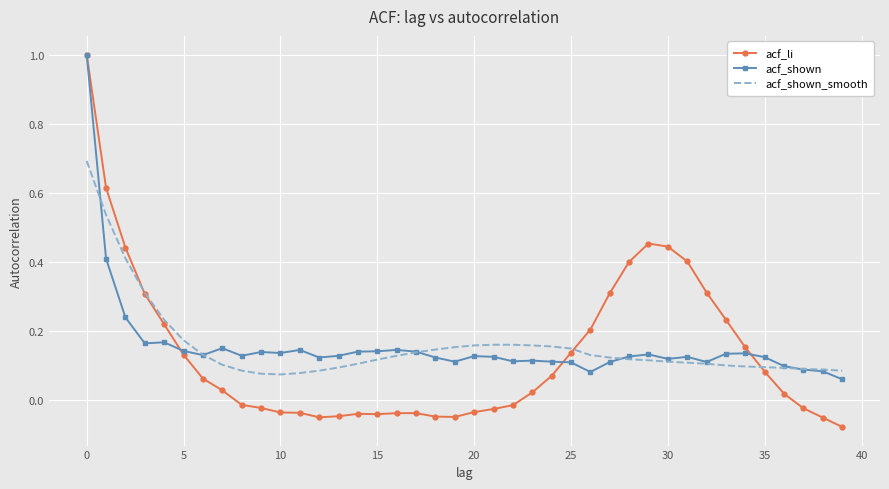

What is the maximum value shown in the chart?

1.0